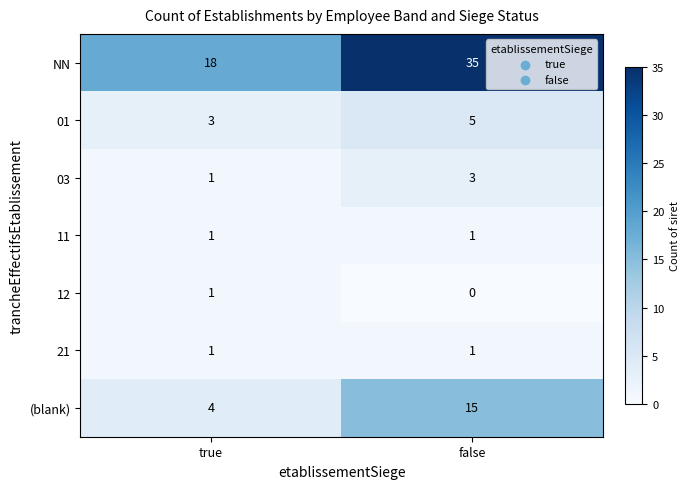

Where is 03 nearest to the value 2?

true